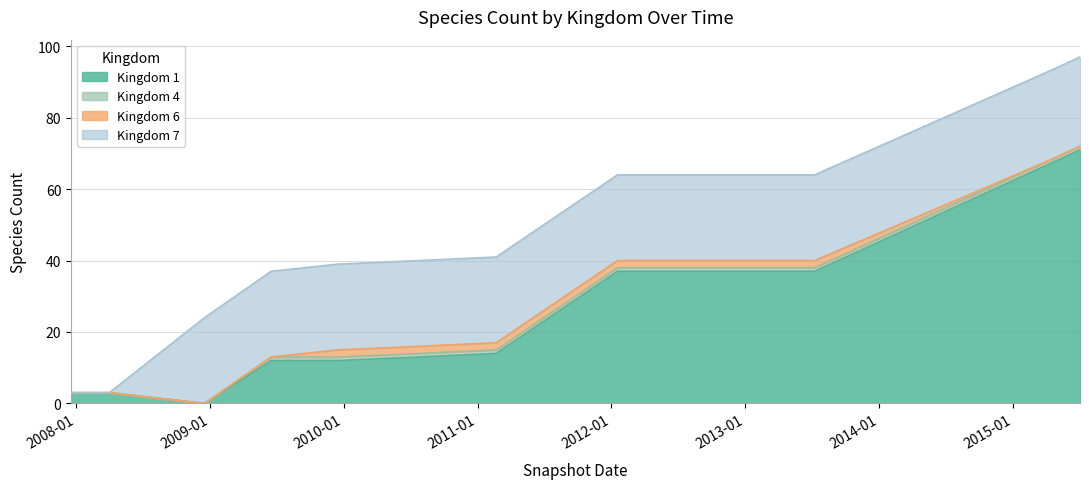

Which series has the largest range (max minus min)?

Kingdom 1